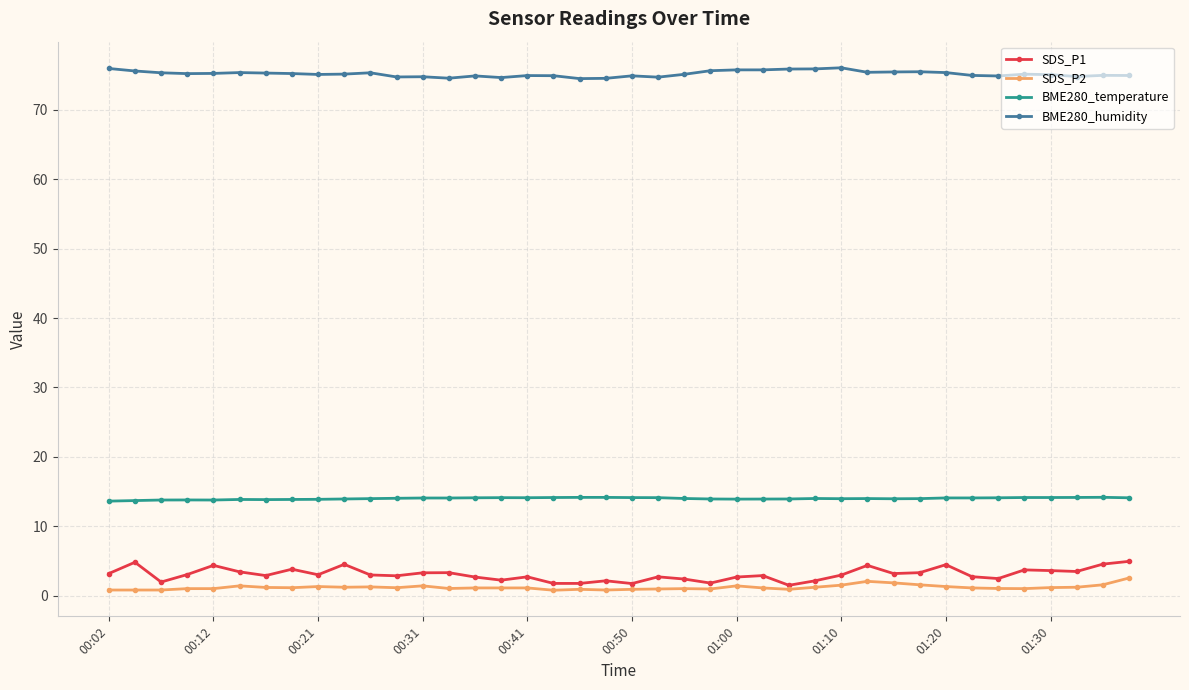

What is the maximum value for BME280_humidity?

76.1